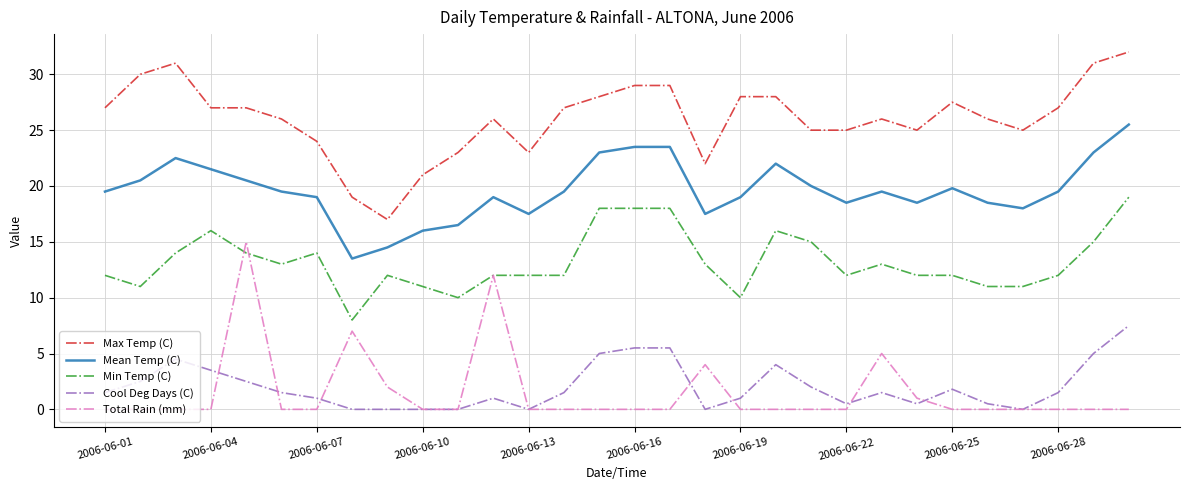

Which series has the largest total across all categories?

Max Temp (C)